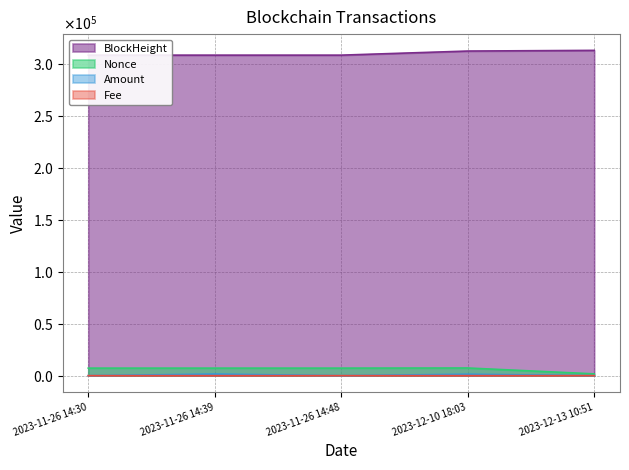

At which category is the sum across all series the highest?

2023-12-10 18:03